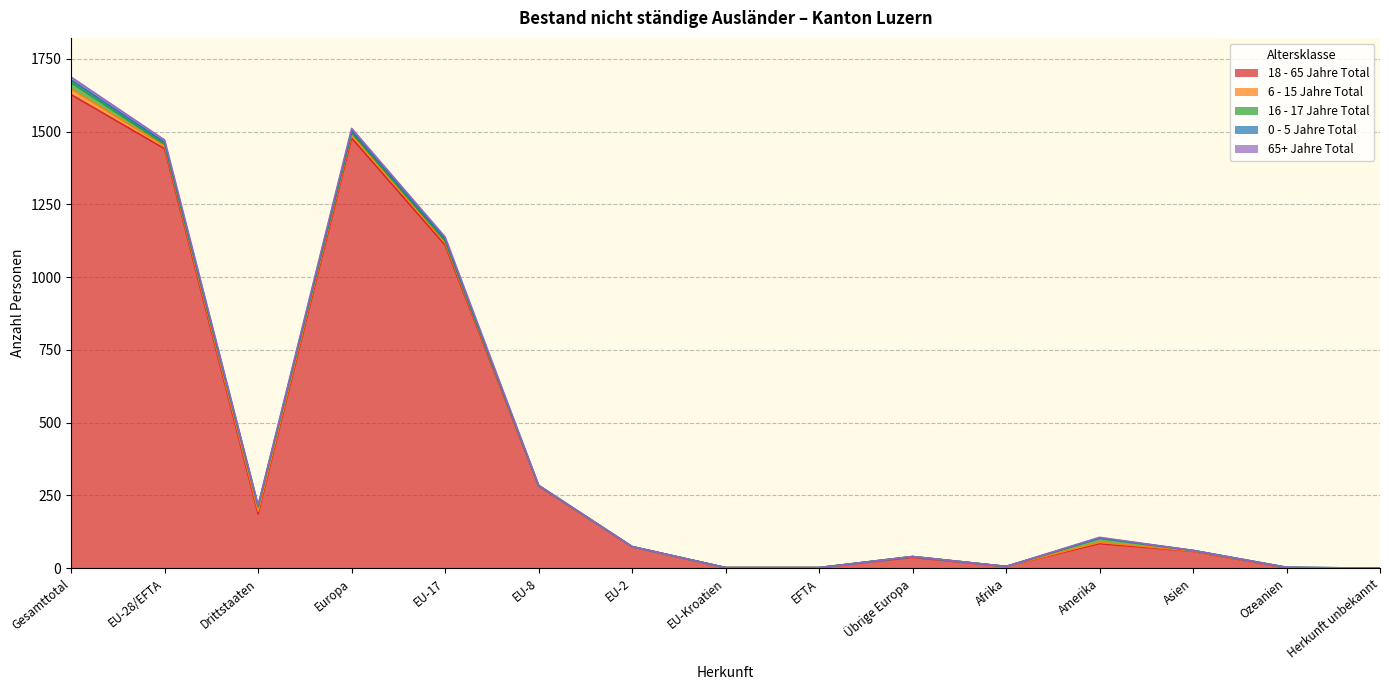

Reading right to left, extract all data points from this chart.

18 - 65 Jahre Total: 0	1	58	84	6	37	2	2	74	283	1110	1478	186	1441	1627
6 - 15 Jahre Total: 0	1	1	5	0	3	0	0	0	1	8	12	10	9	19
16 - 17 Jahre Total: 0	1	2	13	0	0	0	0	0	0	6	6	16	6	22
0 - 5 Jahre Total: 0	0	0	2	0	0	0	0	0	0	7	7	2	7	9
65+ Jahre Total: 0	0	0	2	0	0	0	0	0	1	7	8	2	8	10